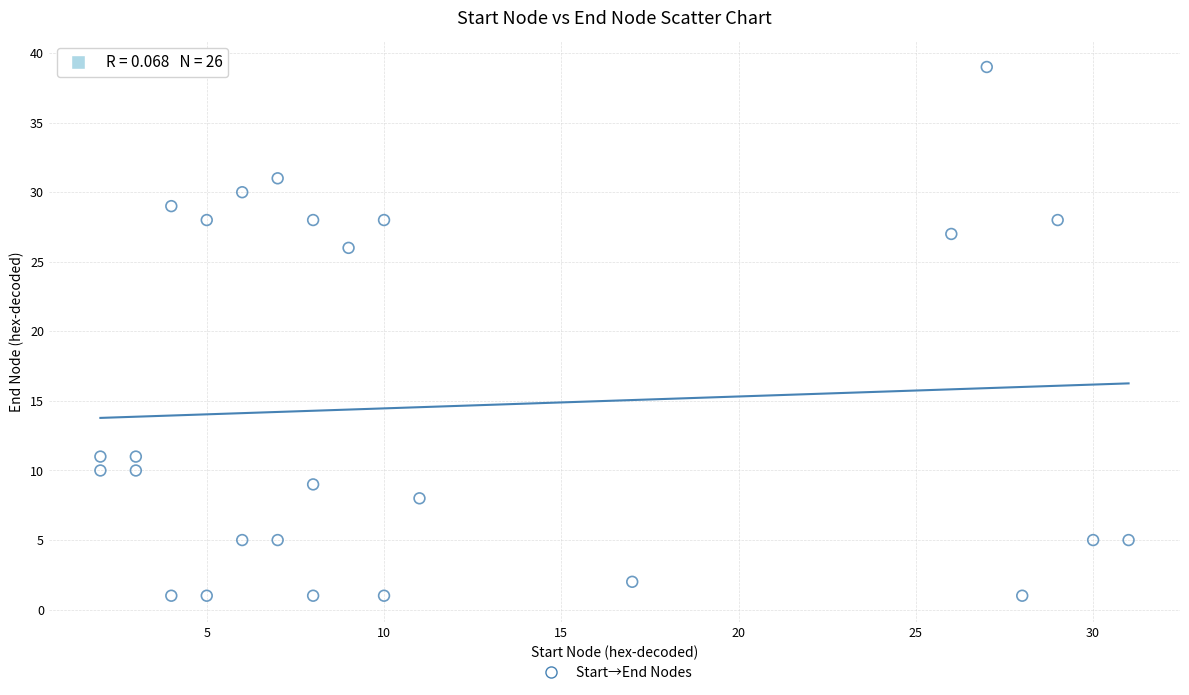

What is the range of X values (max minus min)?

29